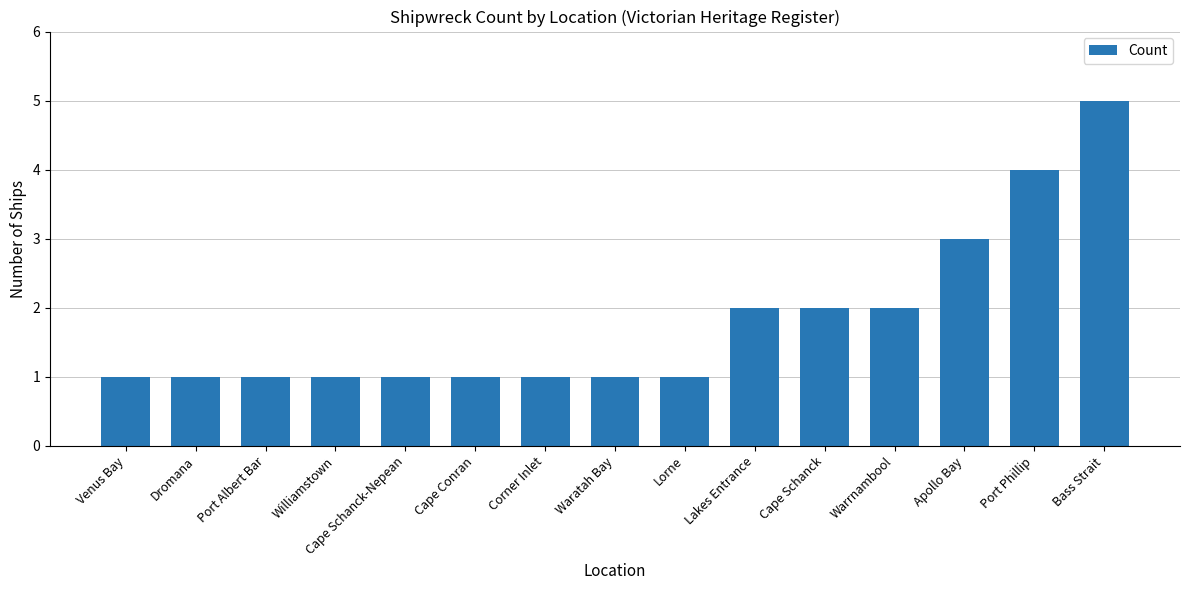

What is the change in value from Corner Inlet to Apollo Bay?

+2